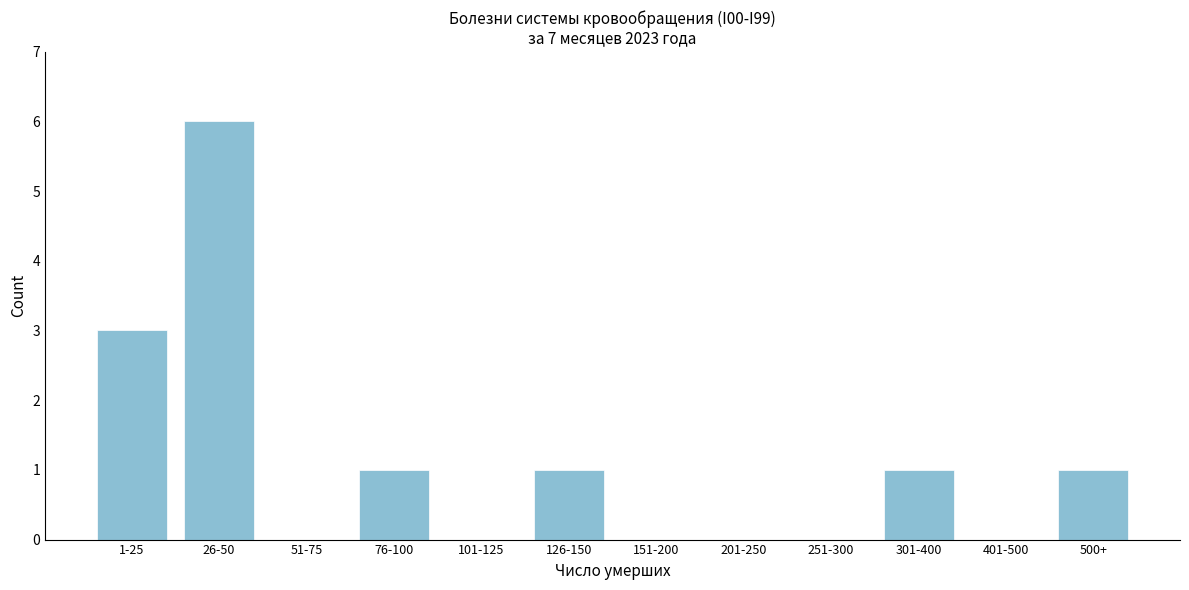

Reading right to left, extract all data points from this chart.

500+=1	401-500=0	301-400=1	251-300=0	201-250=0	151-200=0	126-150=1	101-125=0	76-100=1	51-75=0	26-50=6	1-25=3